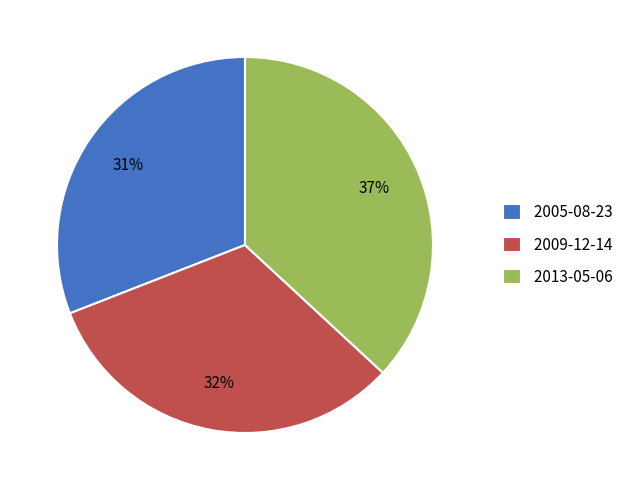

Count the number of slices in the pie.

3